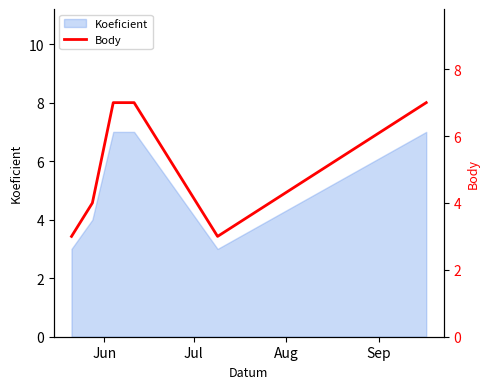

What is the minimum value for Koeficient?

3